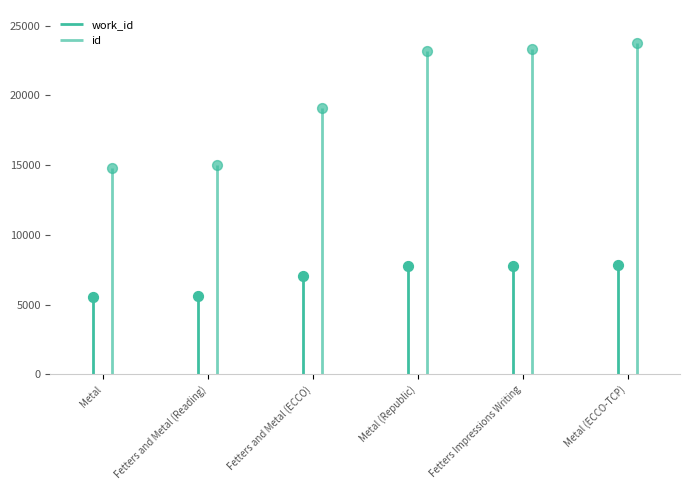

What is the total value across all series at Metal (ECCO-TCP)?

31603